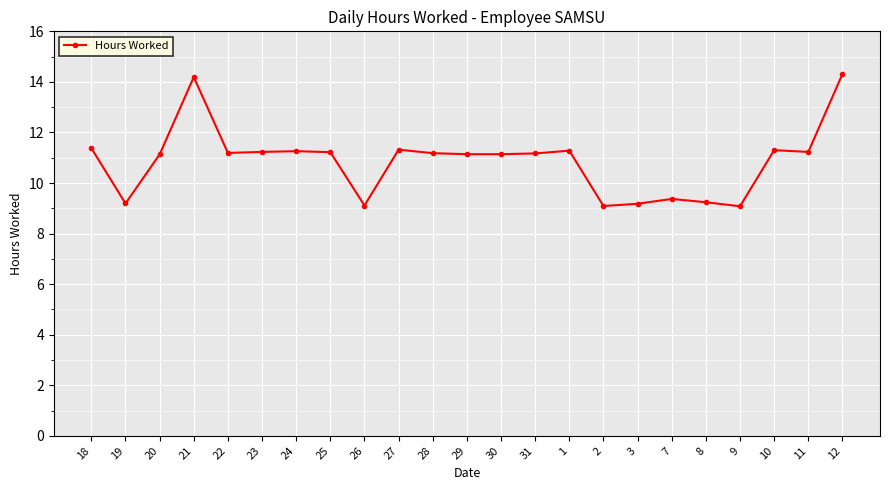

True or false: the data shows 16.9 at 24.

False